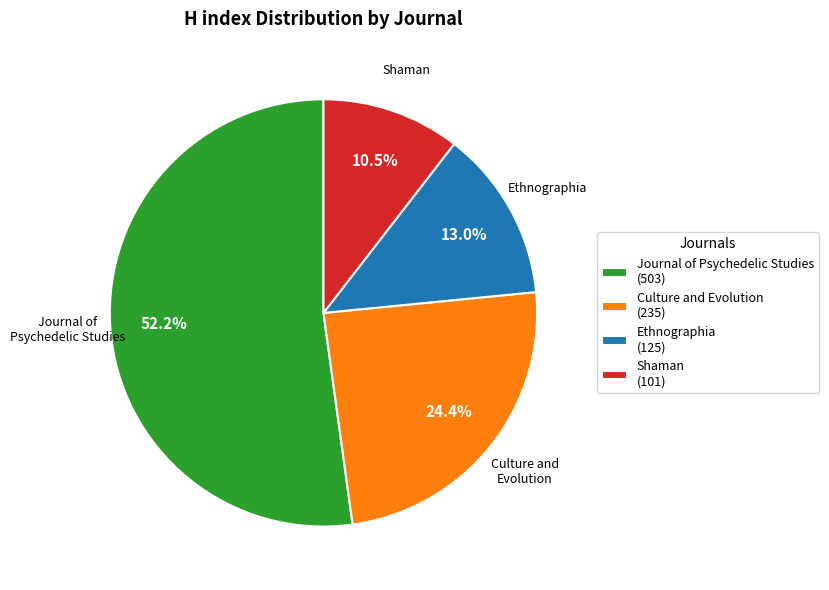

Is the sum of Culture and Evolution and Ethnographia greater than half?

No